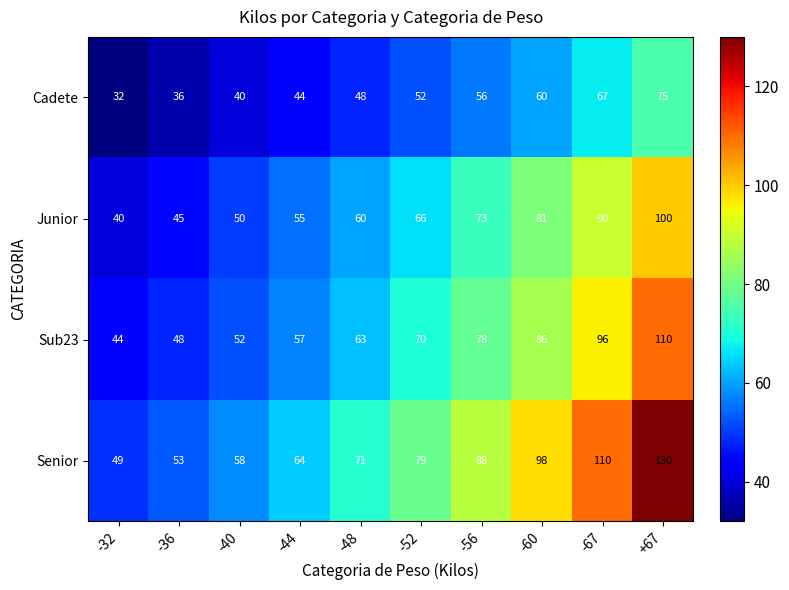

What is the difference between the highest and lowest values at -48?

23